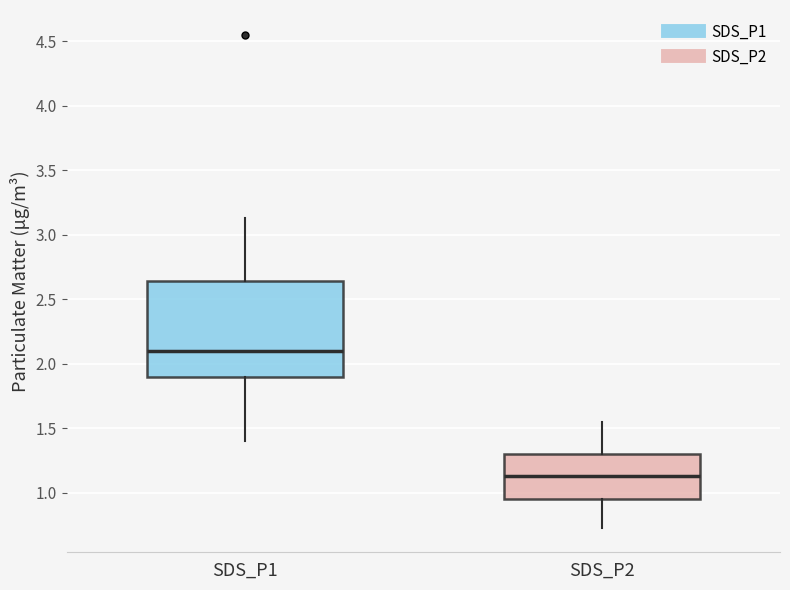

Where is the upper edge of the box for SDS_P2 on the y-axis? The values are not printed on the chart, so give them approximately, as read against the axis.

1.30